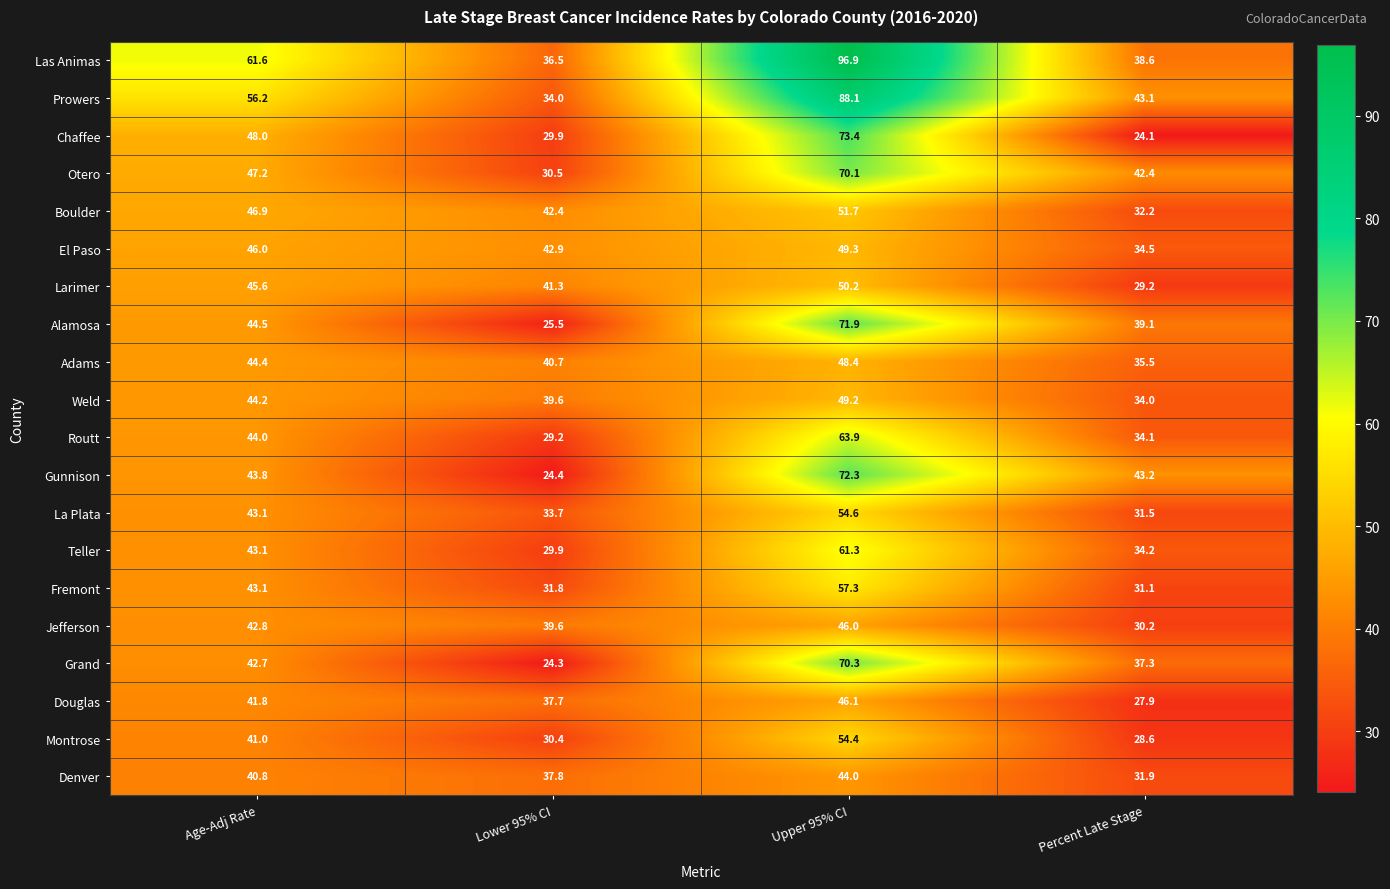

Is it true that Teller equals 105.1 at Upper 95% CI?

False